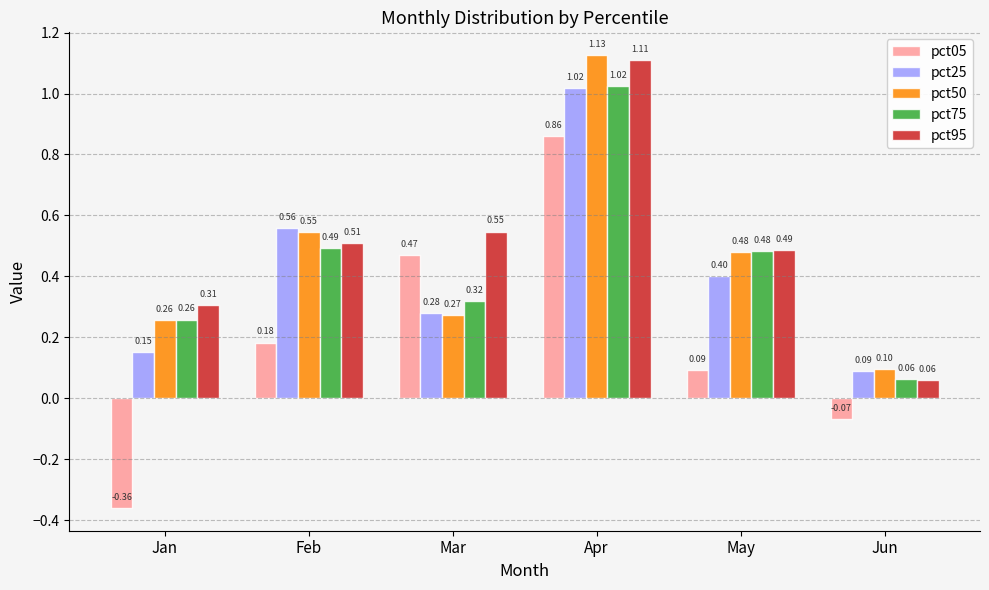

What are all the series names shown in the legend?

pct05, pct25, pct50, pct75, pct95